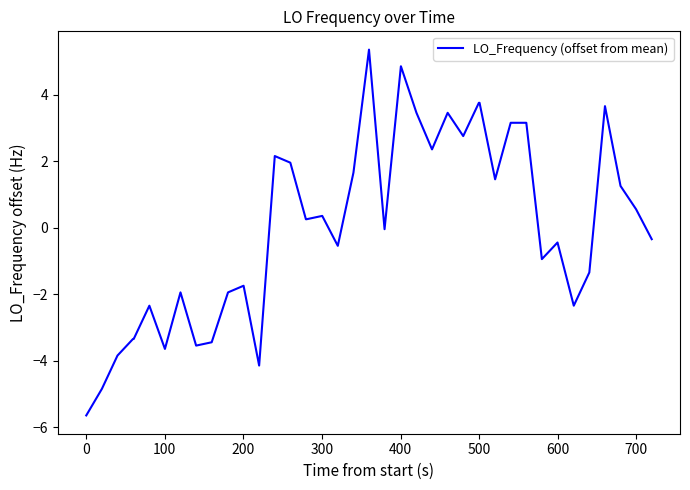

What is the greatest value displayed?

5.4